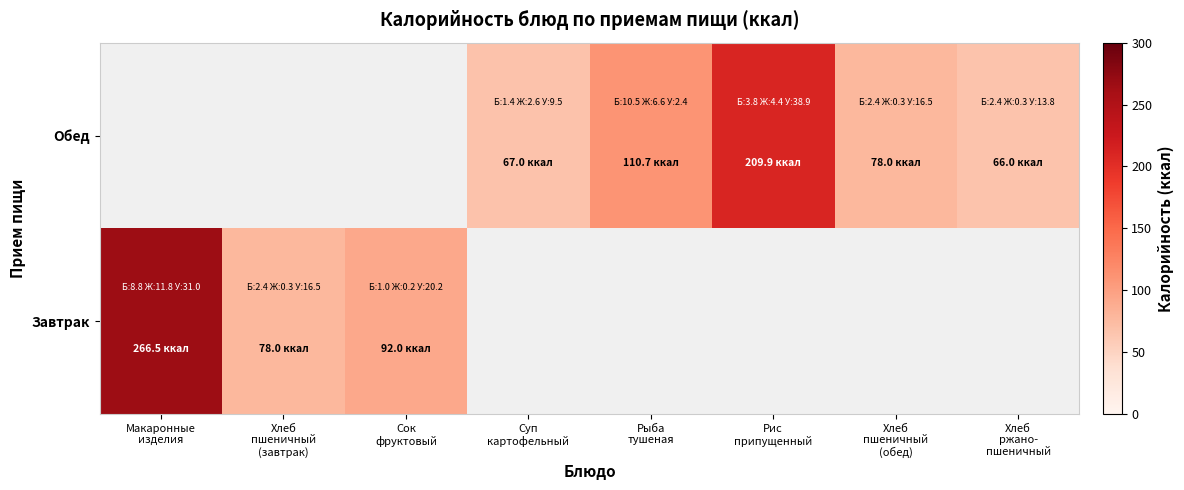

Reading left to right, extract all data points from this chart.

Завтрак: Макаронные
изделия=266.5	Хлеб
пшеничный
(завтрак)=78.0	Сок
фруктовый=92.0	Суп
картофельный=0.0	Рыба
тушеная=0.0	Рис
припущенный=0.0	Хлеб
пшеничный
(обед)=0.0	Хлеб
ржано-
пшеничный=0.0
Обед: Макаронные
изделия=0.0	Хлеб
пшеничный
(завтрак)=0.0	Сок
фруктовый=0.0	Суп
картофельный=67.0	Рыба
тушеная=110.7	Рис
припущенный=209.9	Хлеб
пшеничный
(обед)=78.0	Хлеб
ржано-
пшеничный=66.0